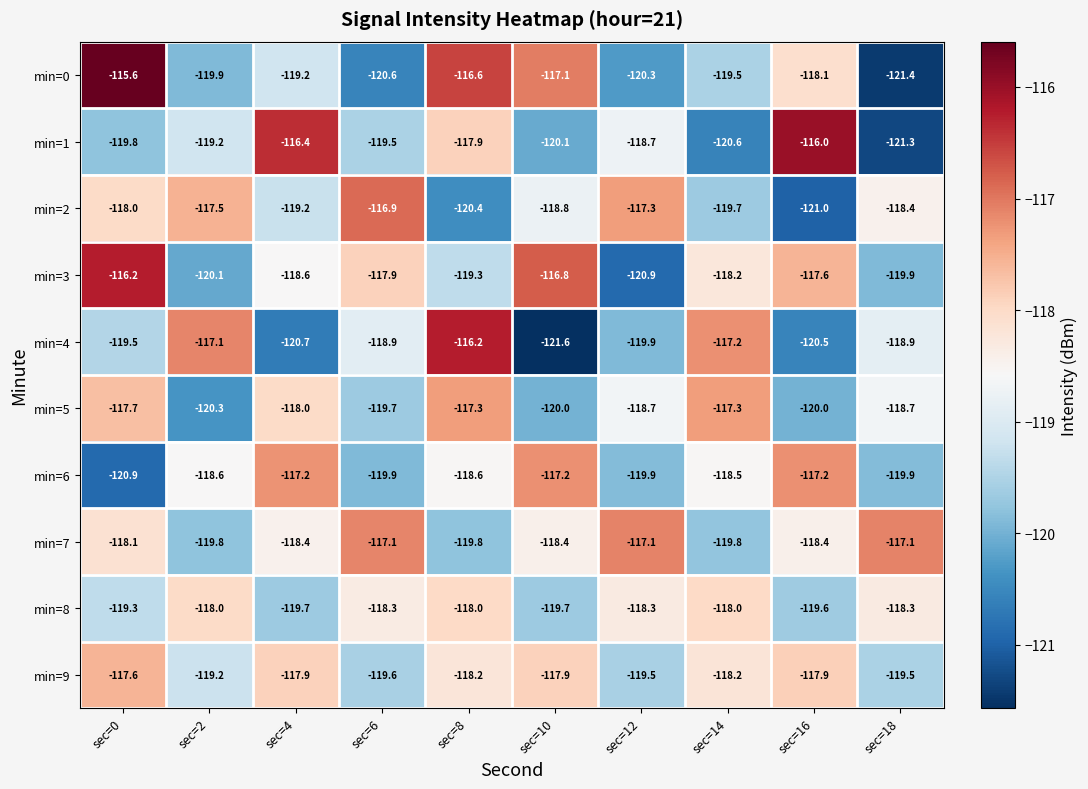

The min=8 series shows -118.3 at sec=6. True or false?

True